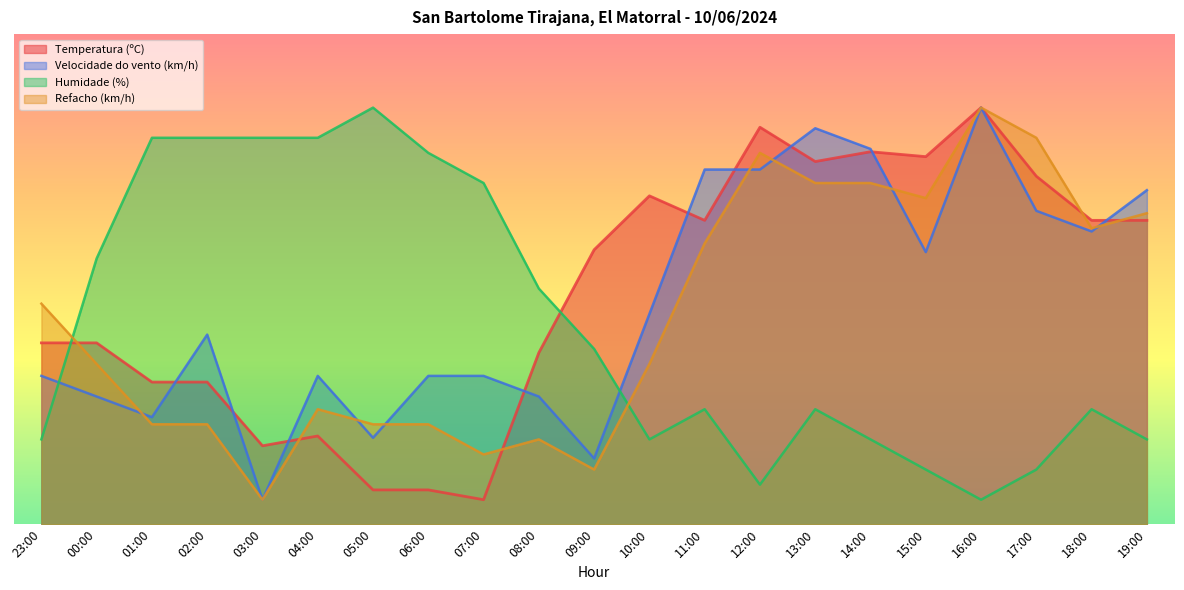

Which category has the highest value across all series?

16:00